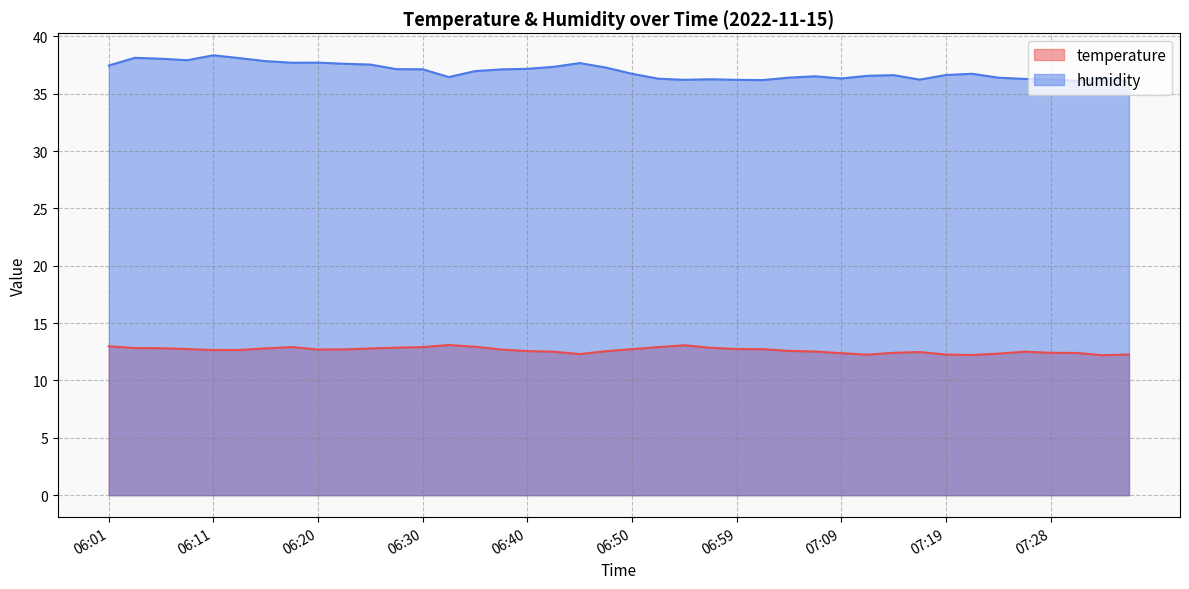

True or false: humidity and temperature cross at least once.

False